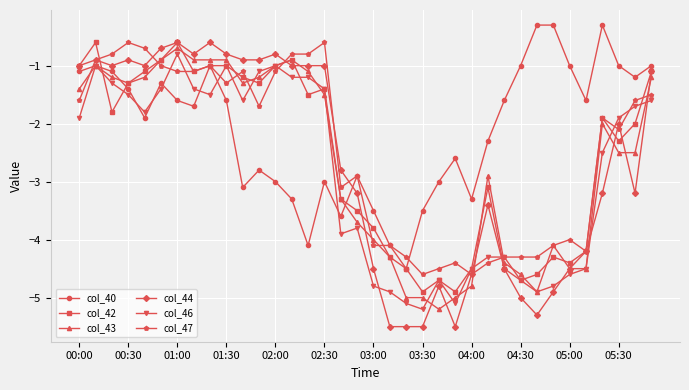

Which series has the largest range (max minus min)?

col_44